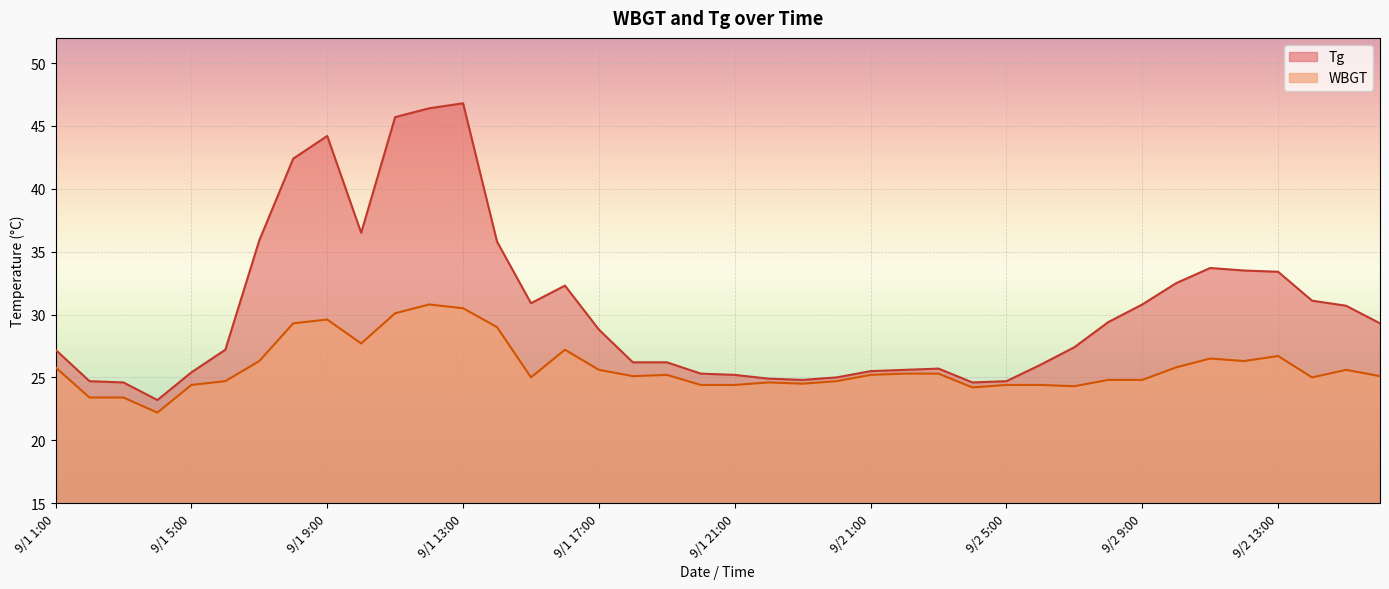

Is it true that WBGT equals 7.3 at 9/2 10:00?

False